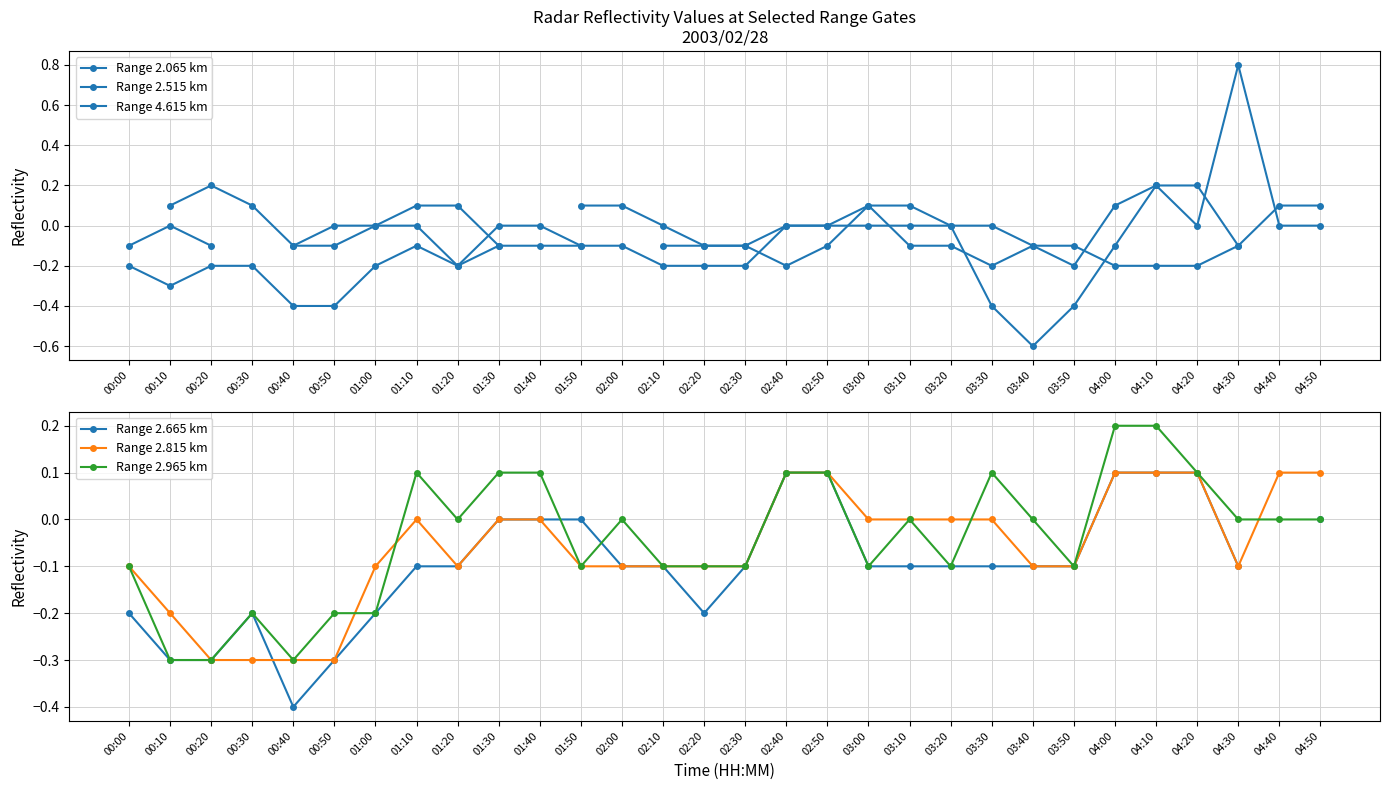

Where is the first local maximum for Range 2.965 km?

00:30